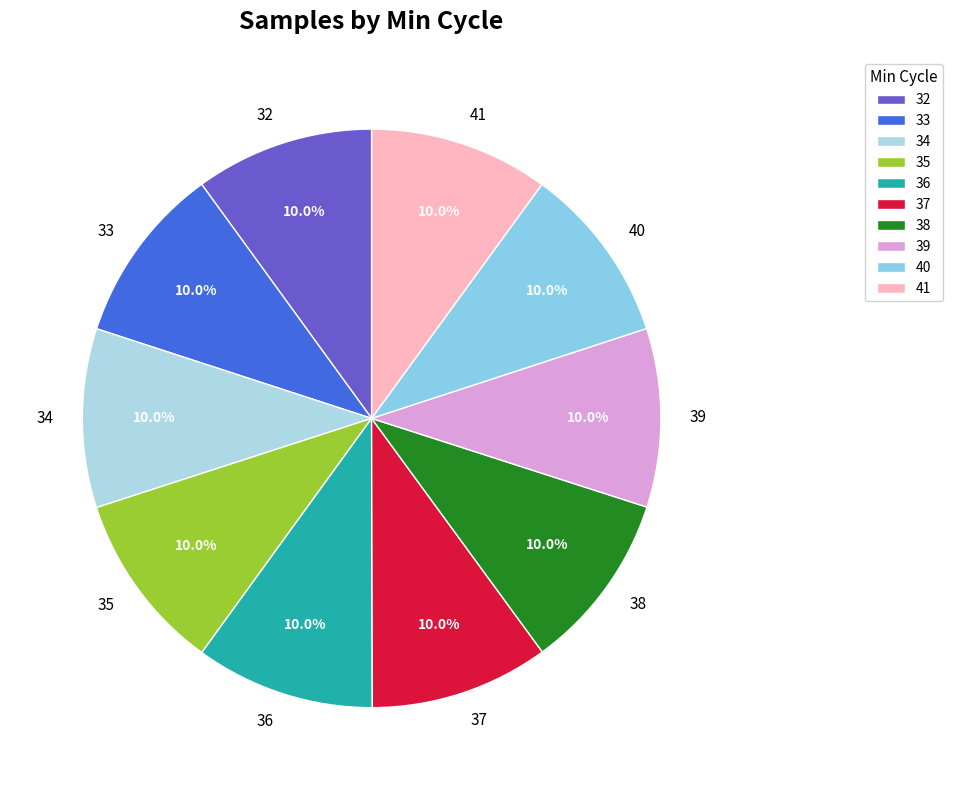

Does 37 account for over 50% of the chart?

No